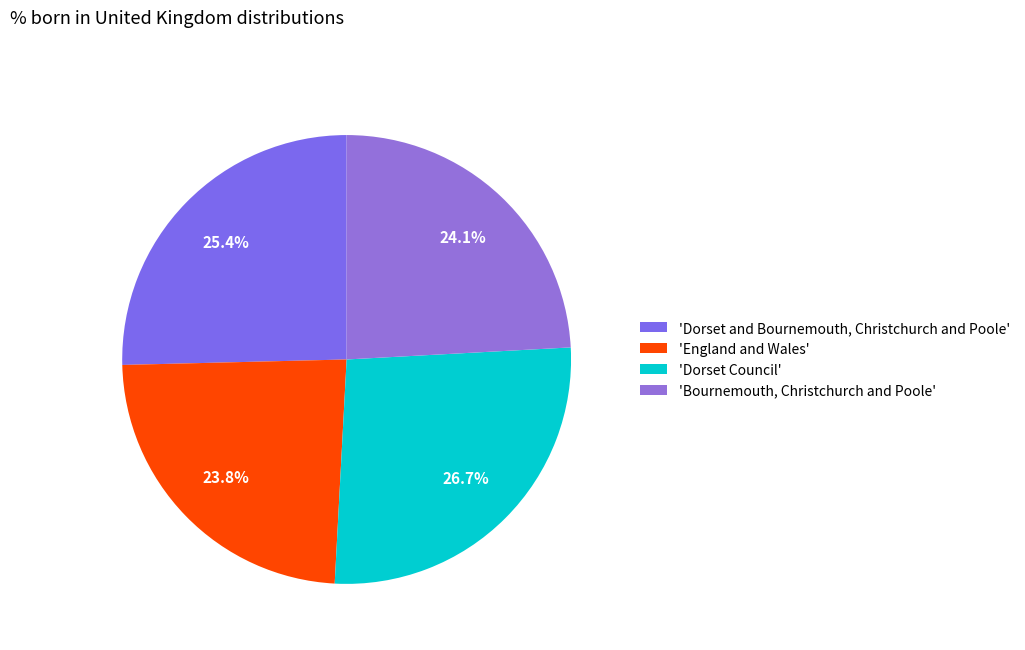

Does any single category account for the majority?

No